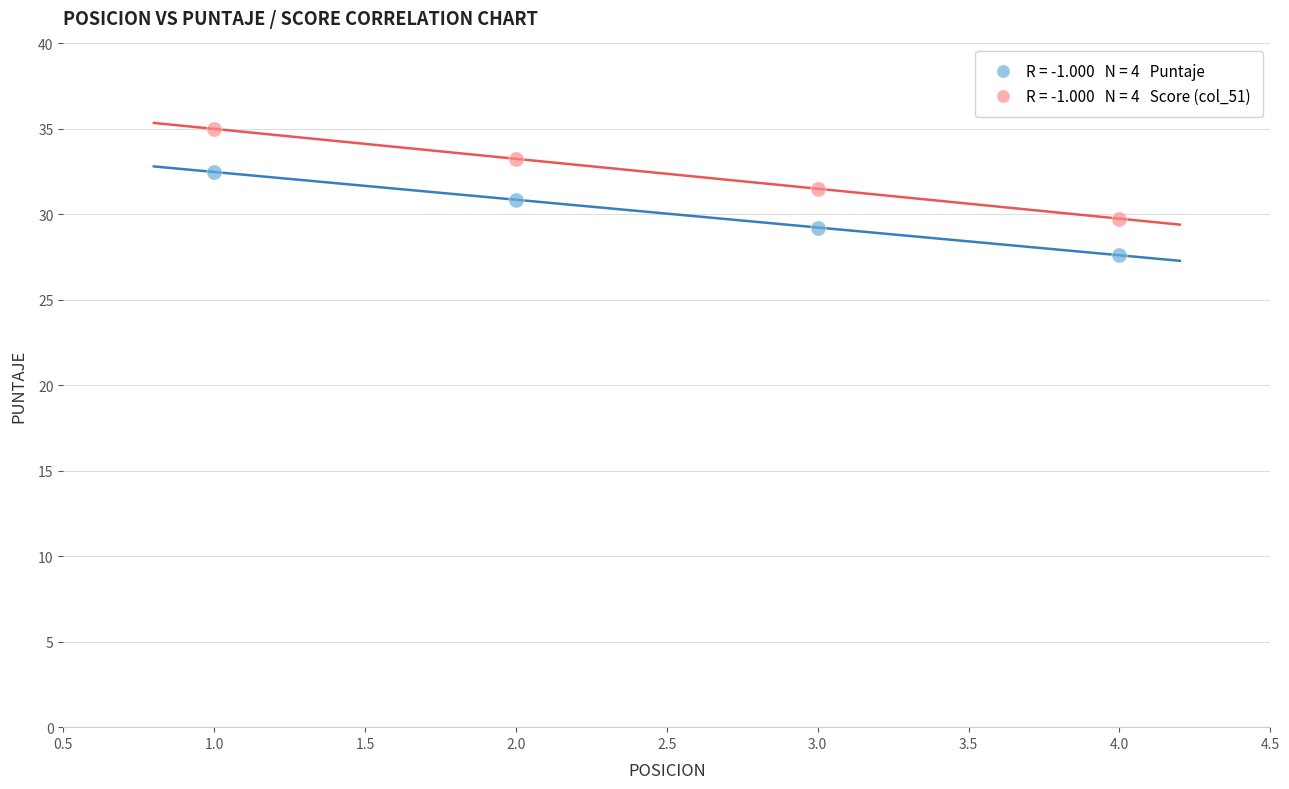

Across all data points, what is the average X value?

2.5